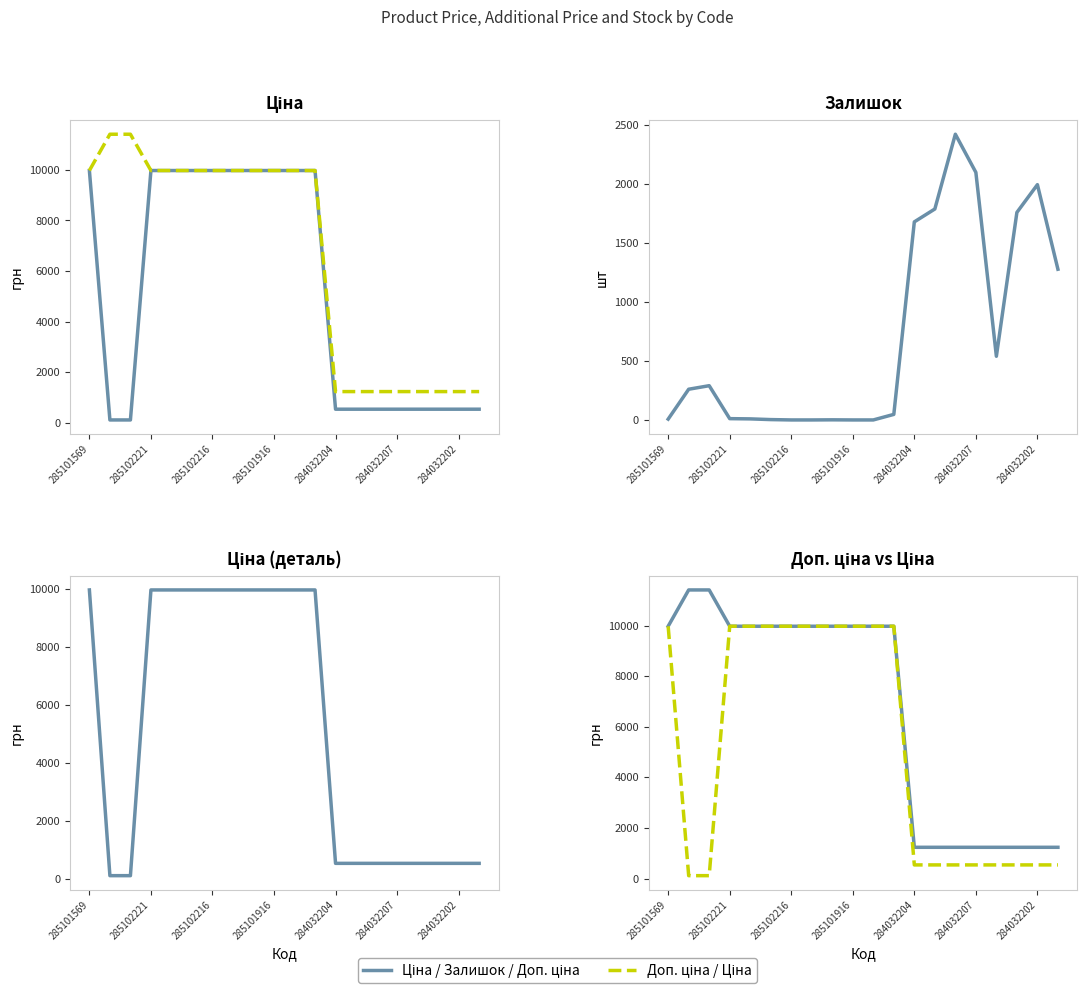

Is the value of Залишок at 19 greater than the value of Доп. ціна at 285102216?

No